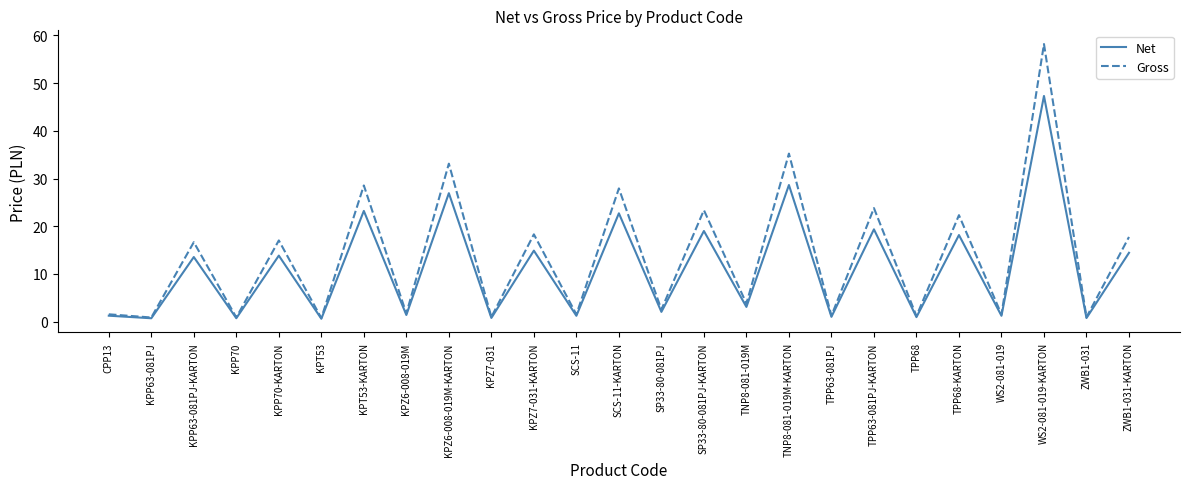

True or false: Gross has a value of 1.2 at TPP63-081PJ.

True